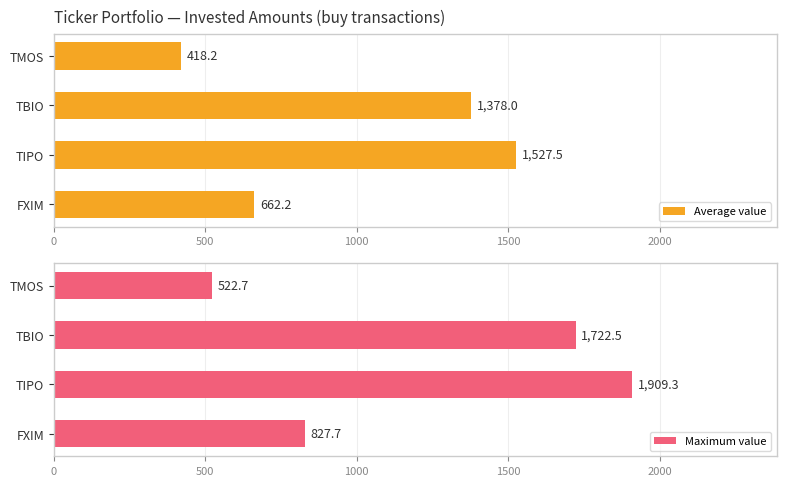

At which label is Average value closest to 972?

FXIM